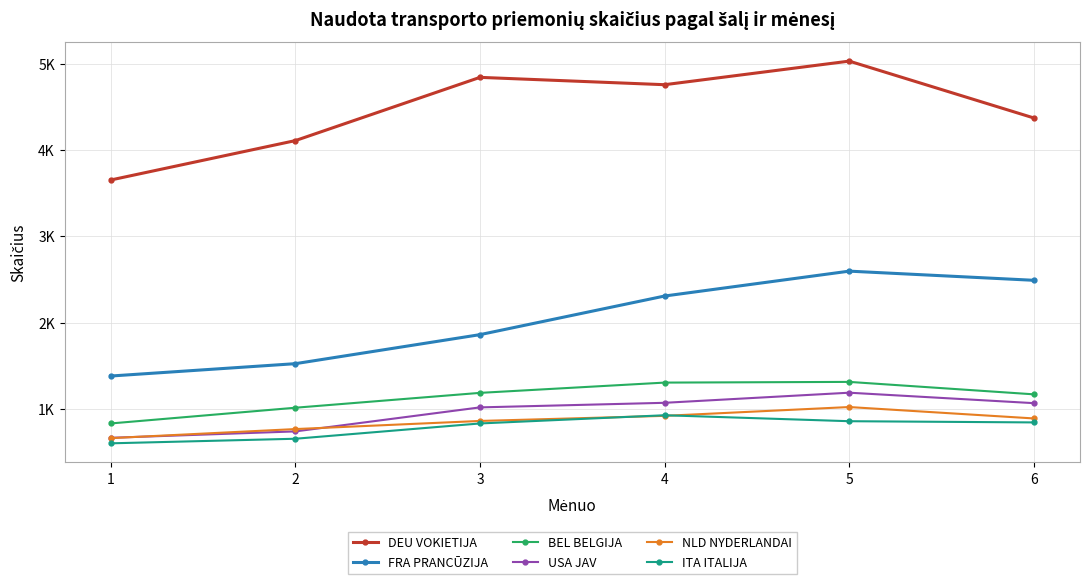

In DEU VOKIETIJA, how many points are lower than both neighbors (excluding endpoints)?

1